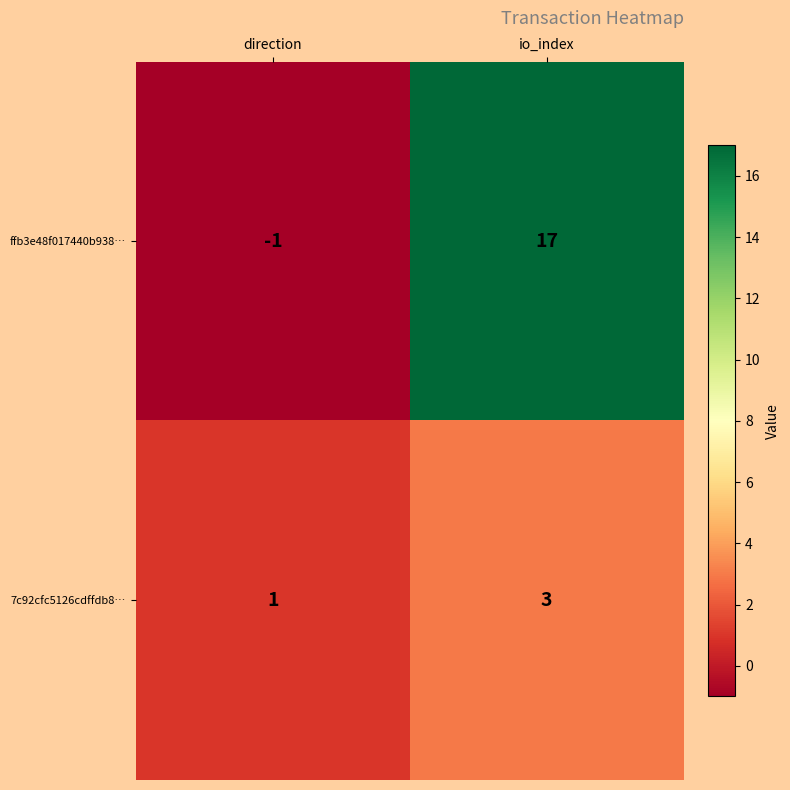

Reading left to right, extract all data points from this chart.

ffb3e48f017440b938…: -1	17
7c92cfc5126cdffdb8…: 1	3